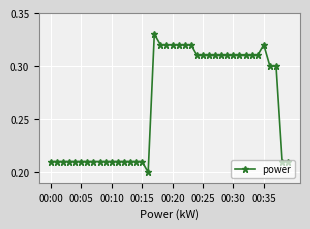

What is the sum of all values?

10.6